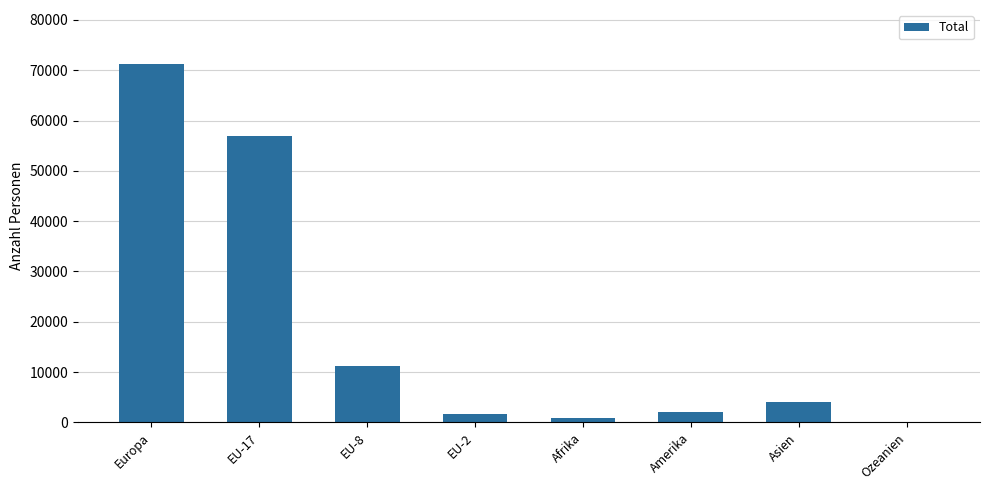

Count the number of categories in the chart.

8